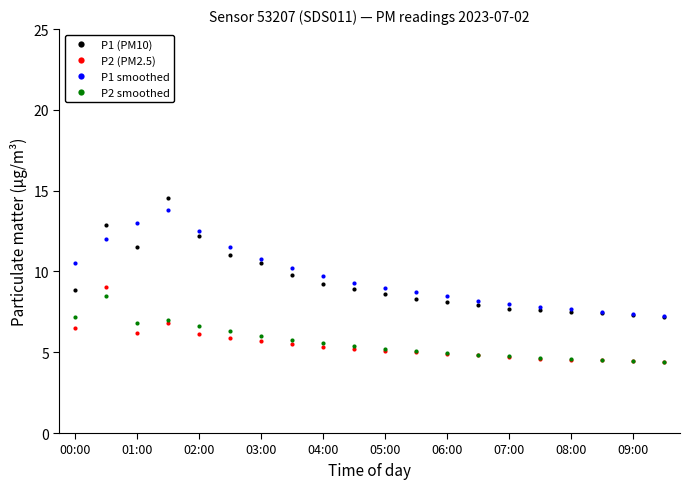

What is the value of the P2 (PM2.5) point at the 14th from the left?

4.8